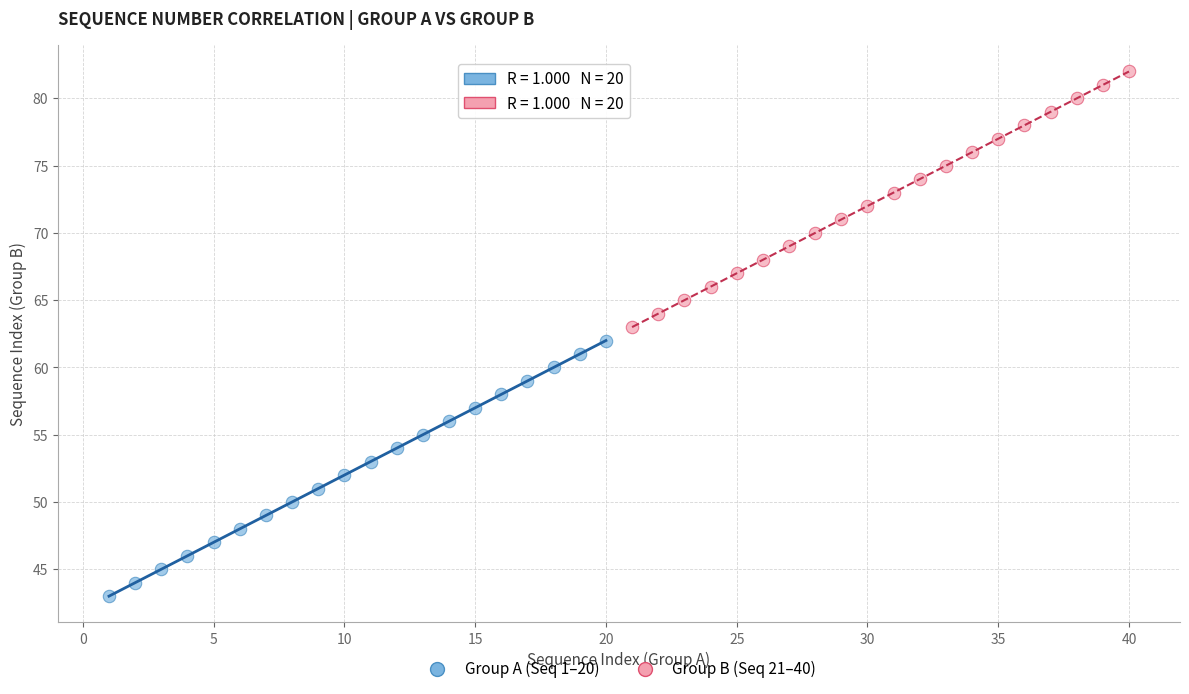

Which series reaches the maximum Y coordinate?

Group B (Seq 21–40)